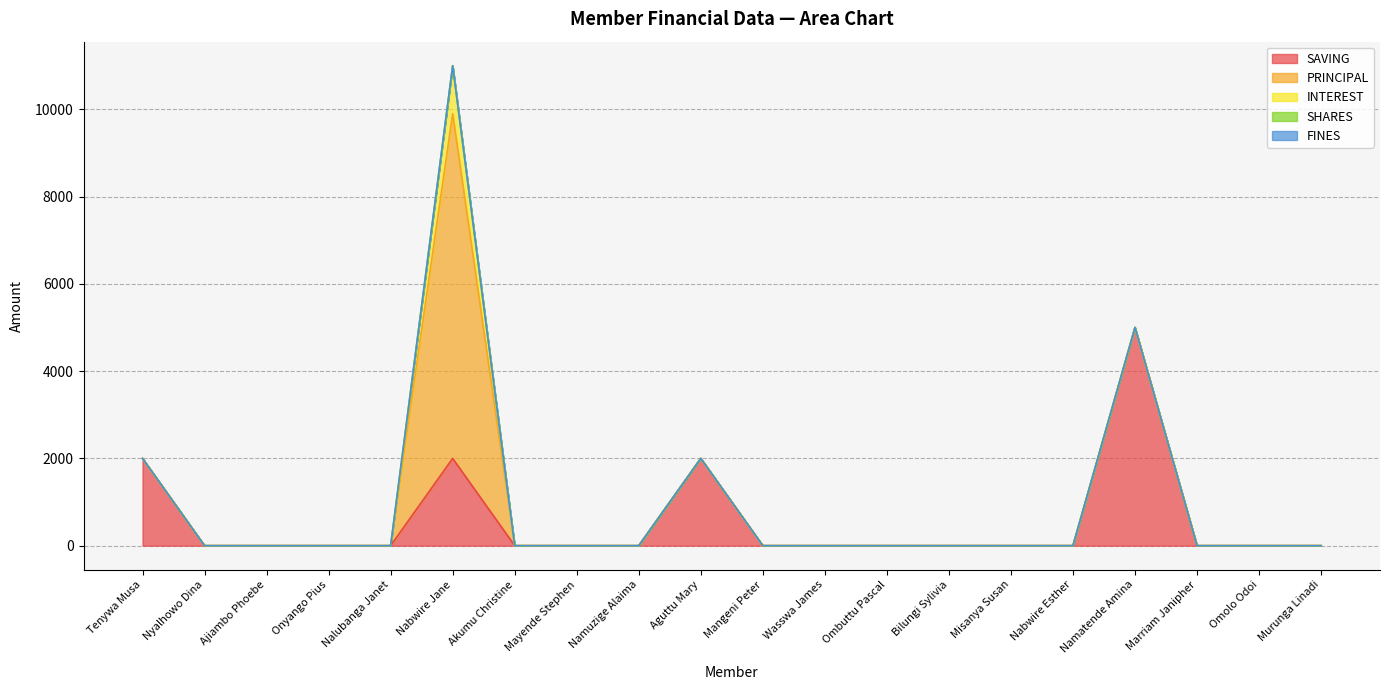

Rank the categories by SHARES value from highest to lowest.

Tenywa Musa, Nyalhowo Dina, Ajiambo Phoebe, Onyango Pius, Nalubanga Janet, Nabwire Jane, Akumu Christine, Mayende Stephen, Namuzige Alaima, Aguttu Mary, Mangeni Peter, Wasswa James, Ombuttu Pascal, Bilungi Sylivia, Misanya Susan, Nabwire Esther, Namatende Amina, Marriam Janipher, Omolo Odoi, Murunga Linadi